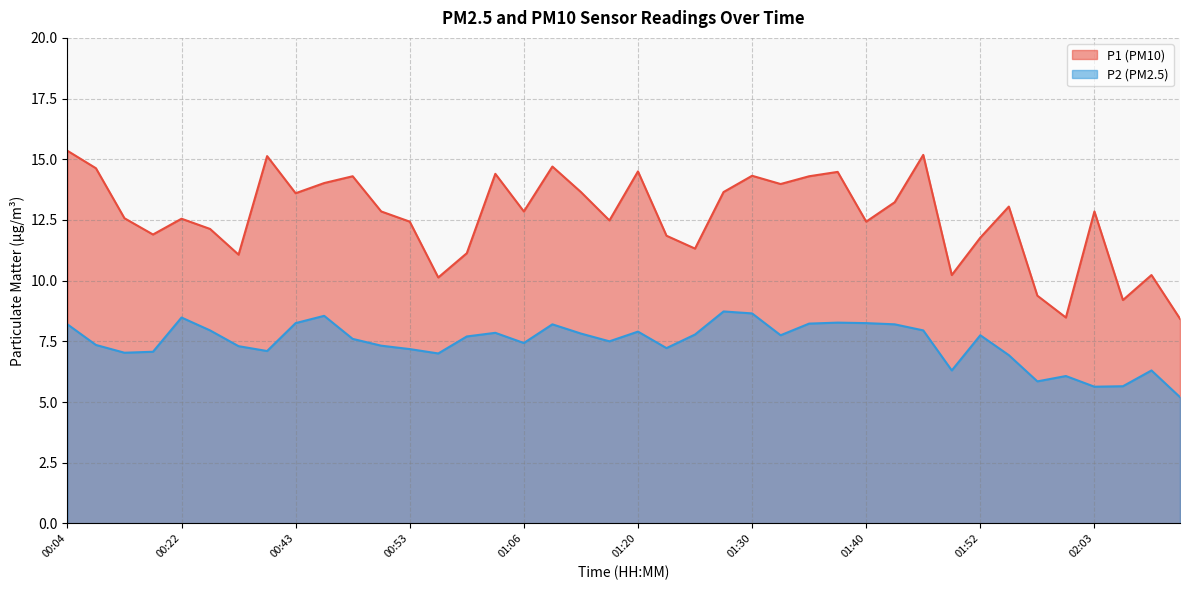

True or false: P1 and P2 cross at least once.

False